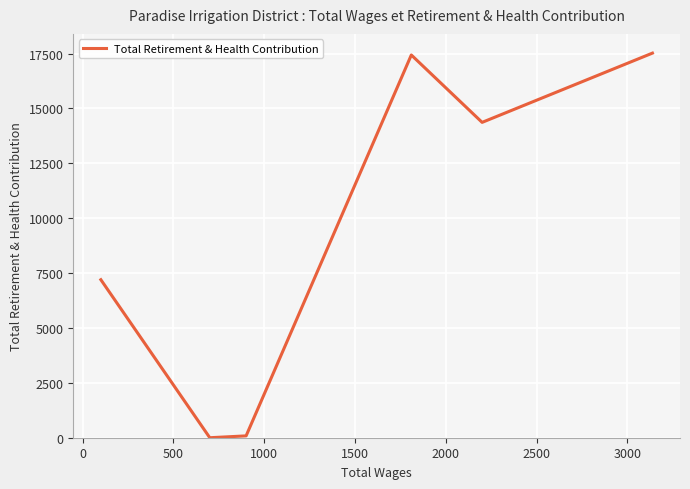

True or false: the data has more than 0 interior local peaks.

True